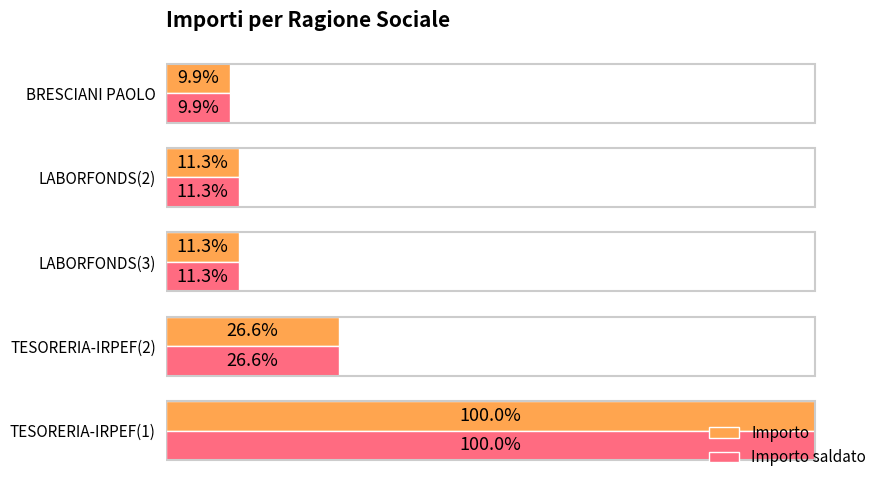

Which category has the highest value in the Importo series?

TESORERIA-IRPEF(1)